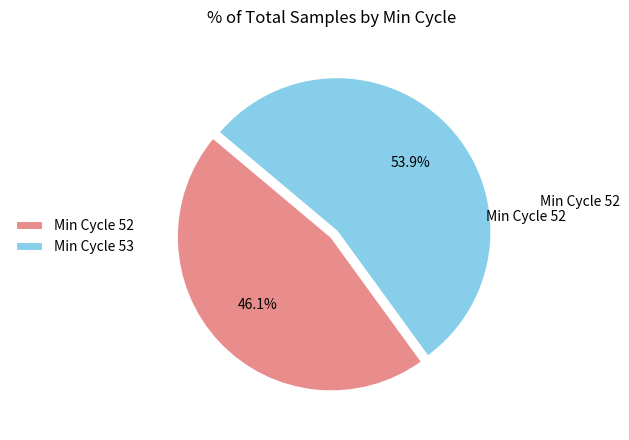

Approximately how many times larger is the value at Min Cycle 52 compared to Min Cycle 53?

0.9